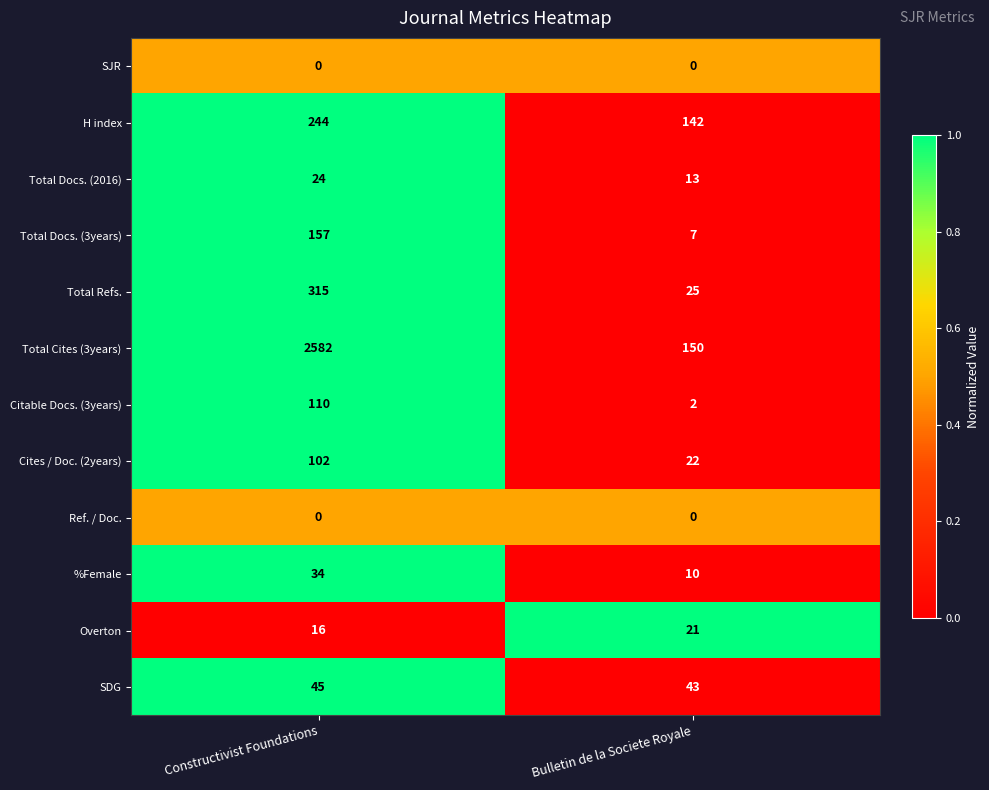

The Citable Docs. (3years) series shows 39 at Constructivist Foundations. True or false?

False